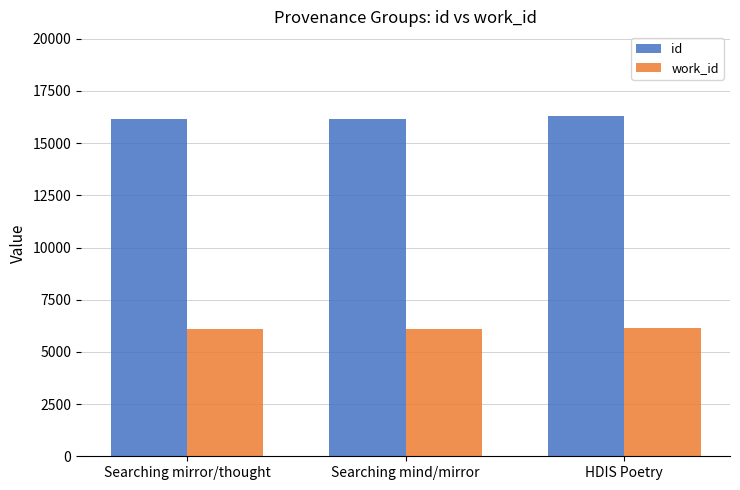

What is the lowest value of the work_id series?

6097.7